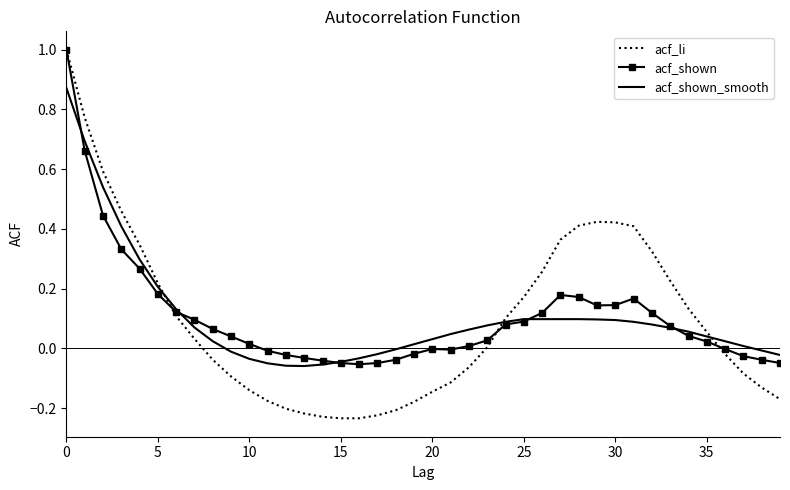

What is the greatest value displayed?

1.0